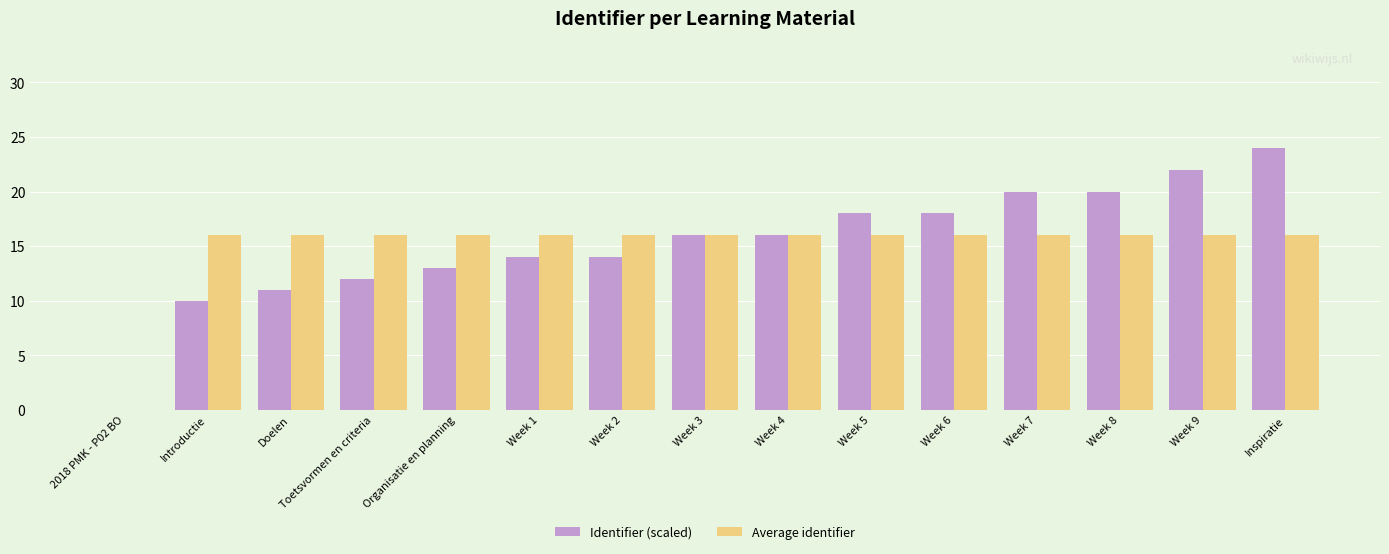

How many values in Average identifier are above zero?

14